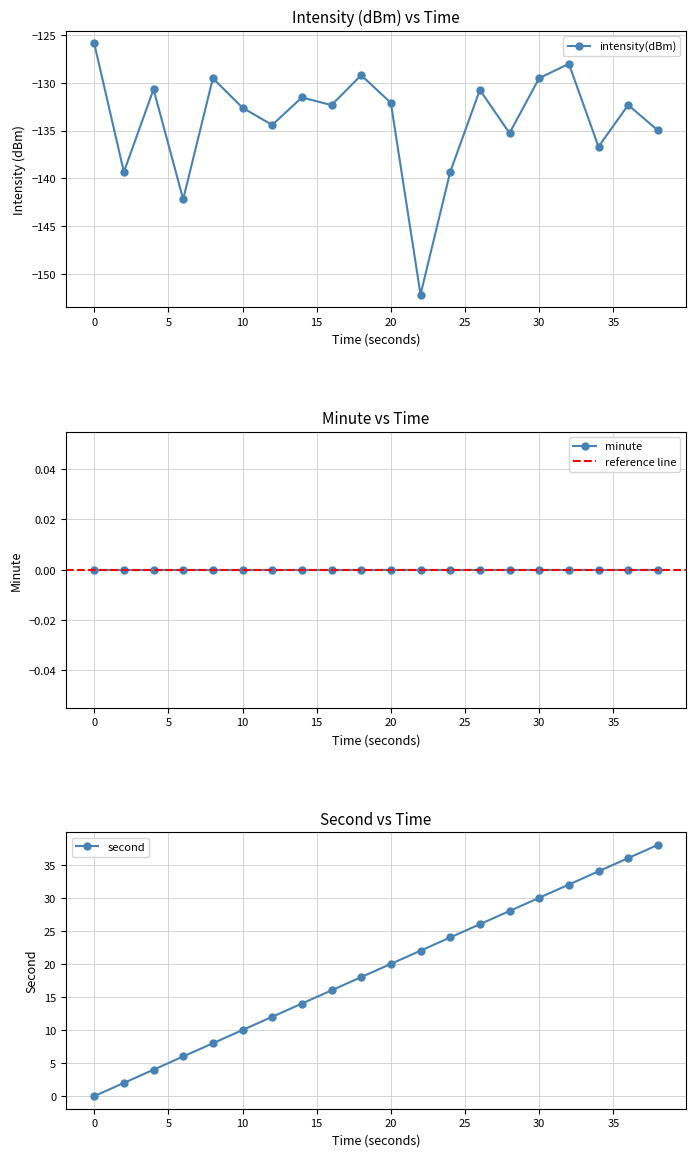

Is this an area chart (filled region under the line)?

No